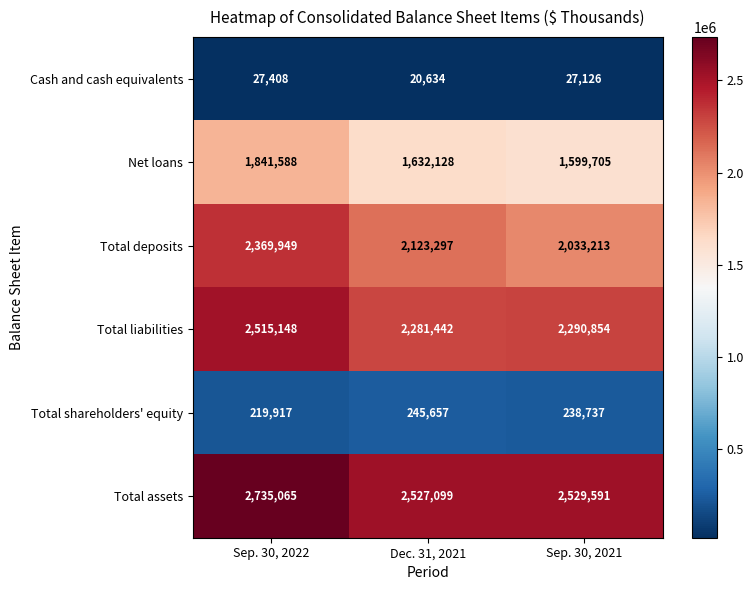

Where is Total shareholders' equity nearest to the value 232787?

Sep. 30, 2021